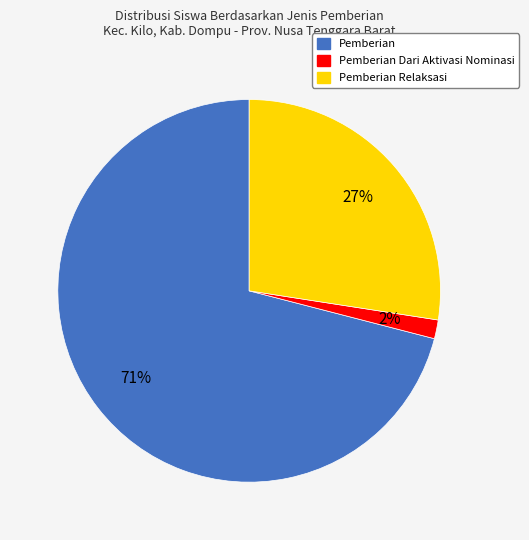

To the nearest percent, what is the average slice percentage?

33%